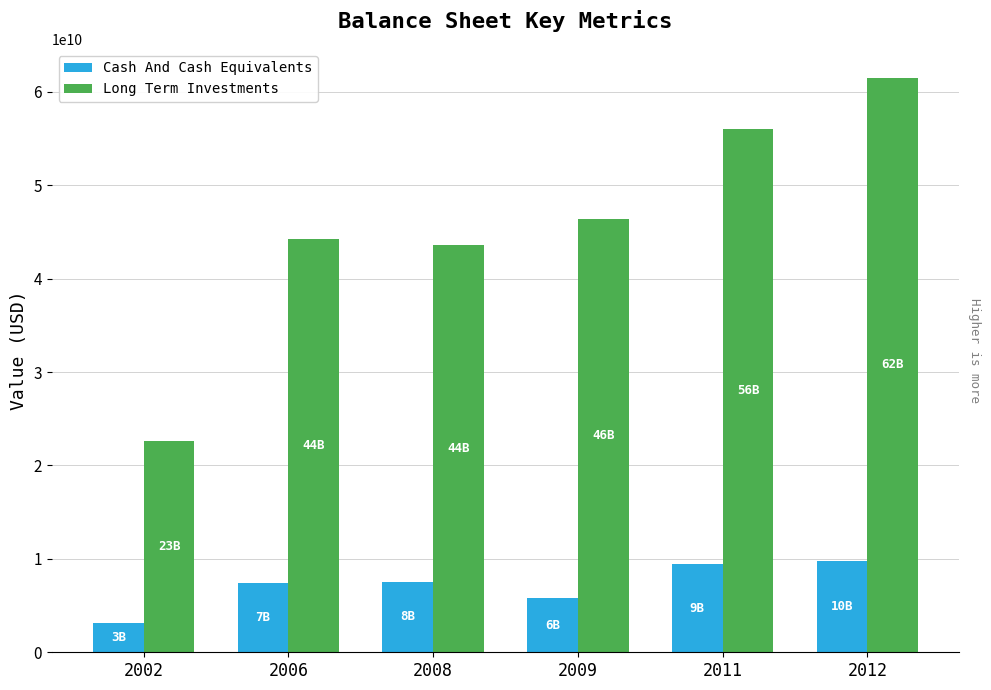

What is the maximum value shown in the chart?

61537659000